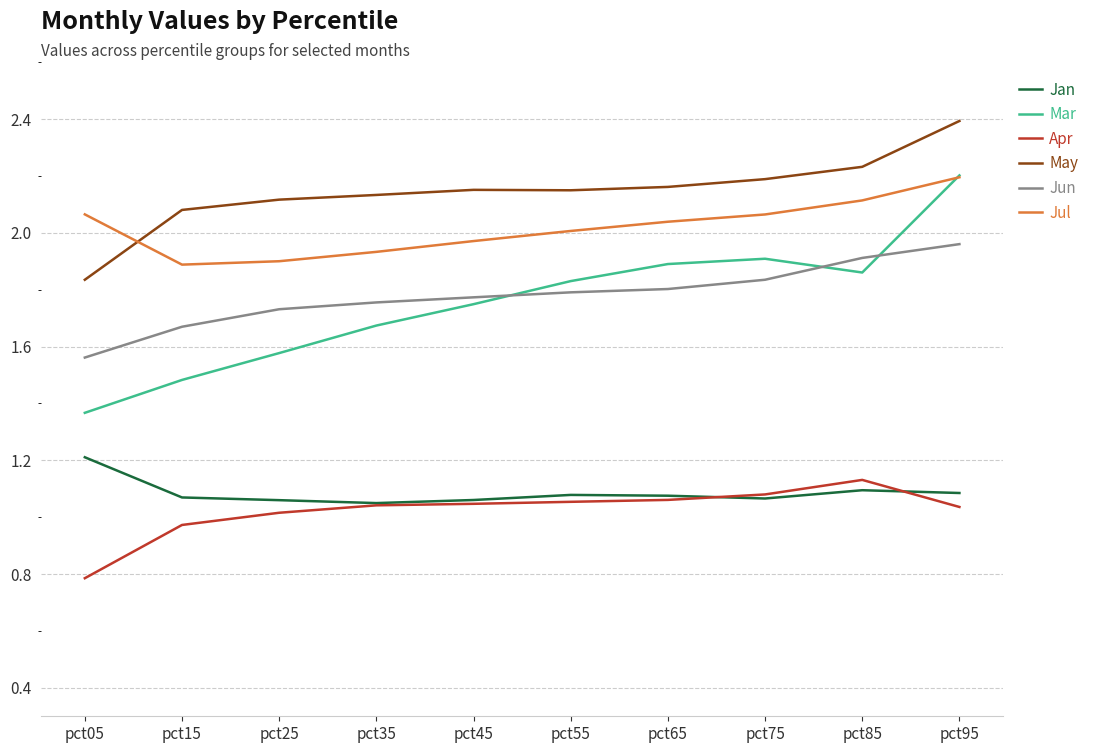

How many lines are shown in the chart?

6